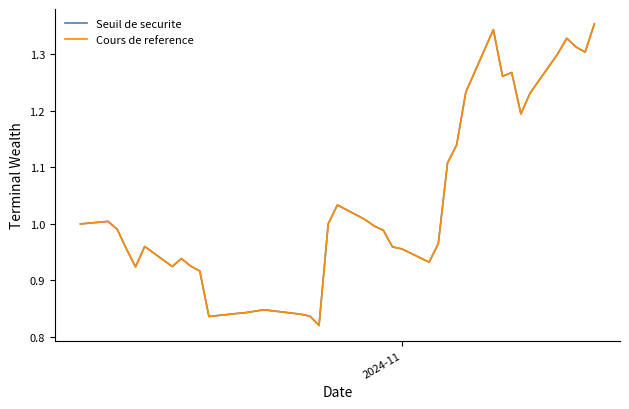

Does the chart display data point markers on the line(s)?

No